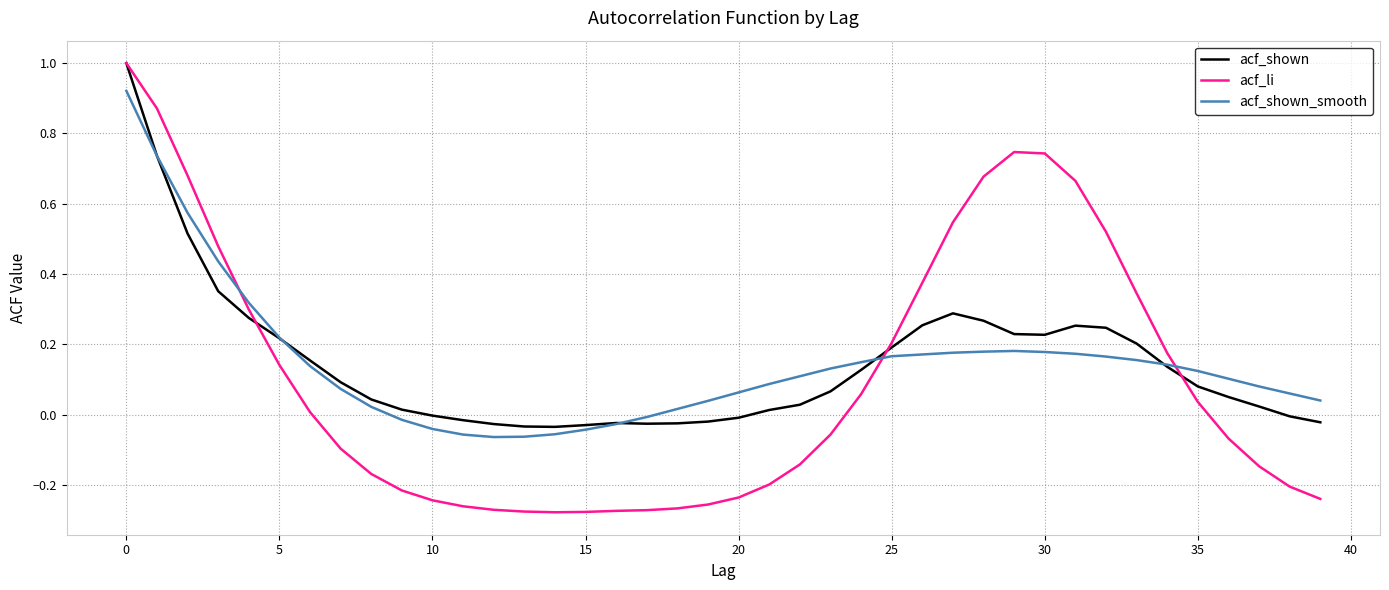

Is this an area chart (filled region under the line)?

No